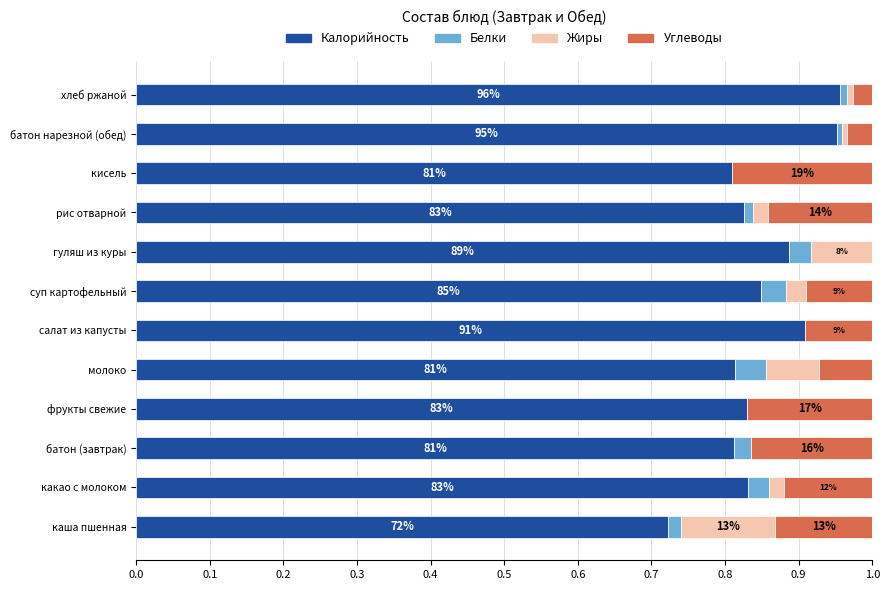

Is it true that Калорийность equals 1.4 at кисель?

False